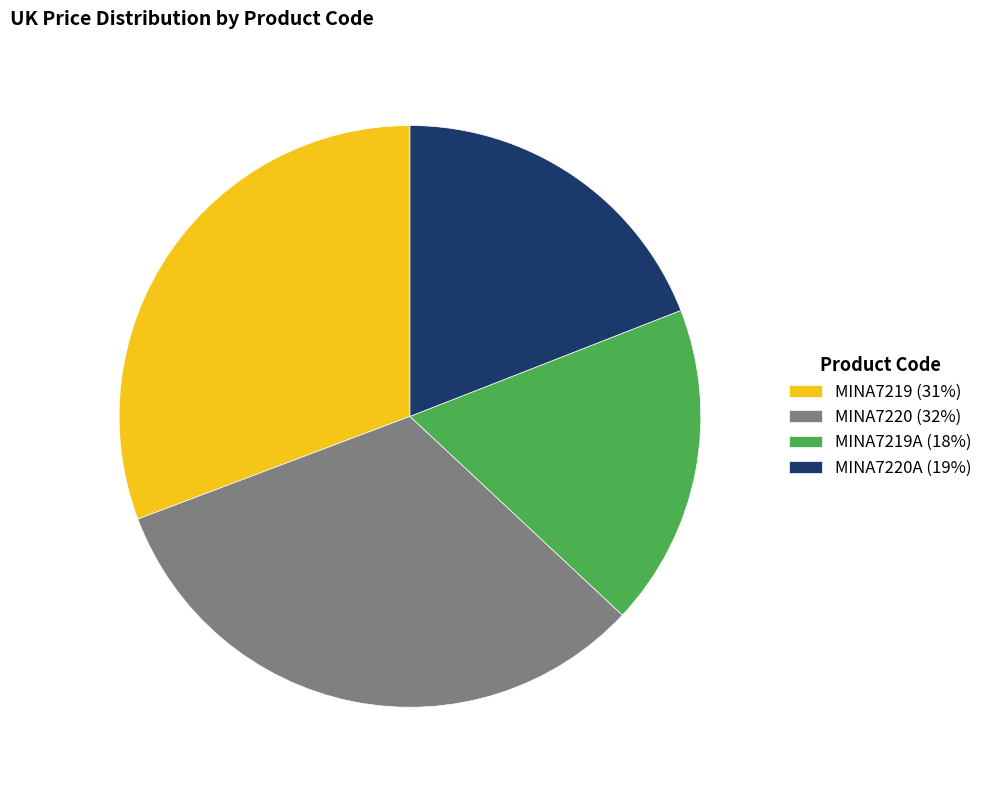

Is there a majority slice in this chart?

No